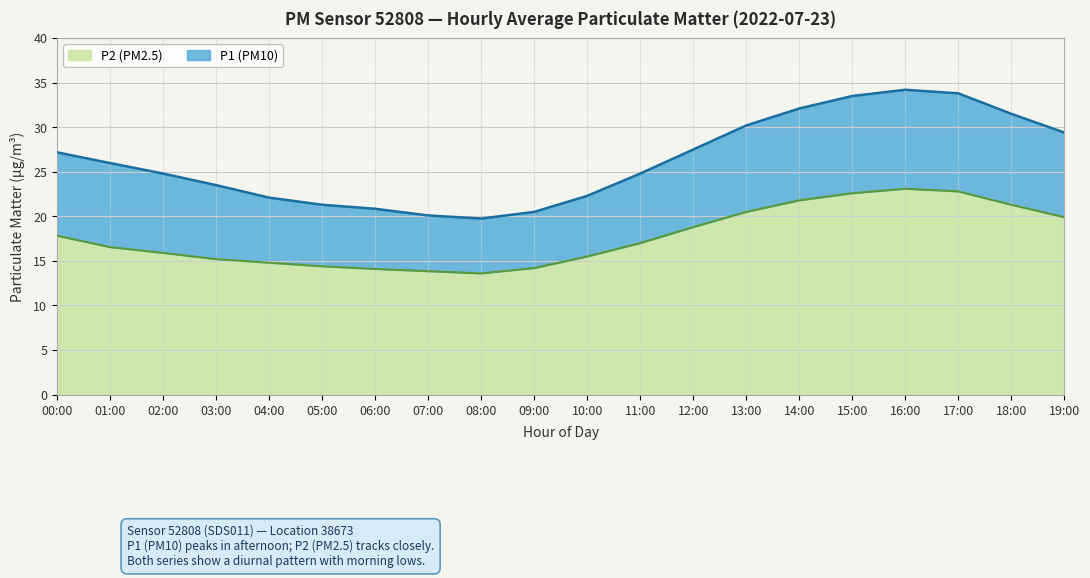

At 07:00, list the series in order from smallest to largest.

P2, P1